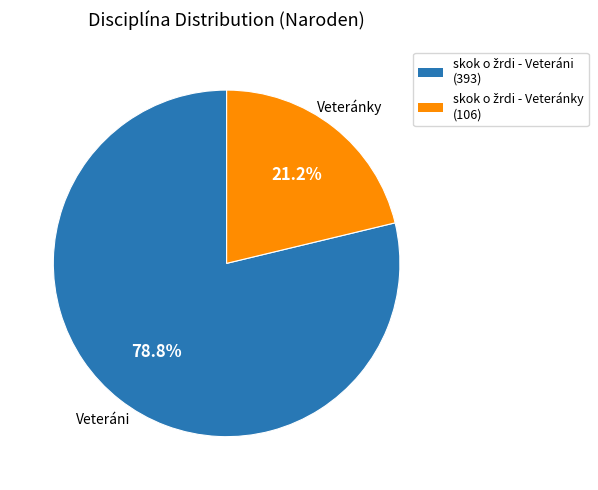

Is there any slice that represents more than half of the pie?

Yes